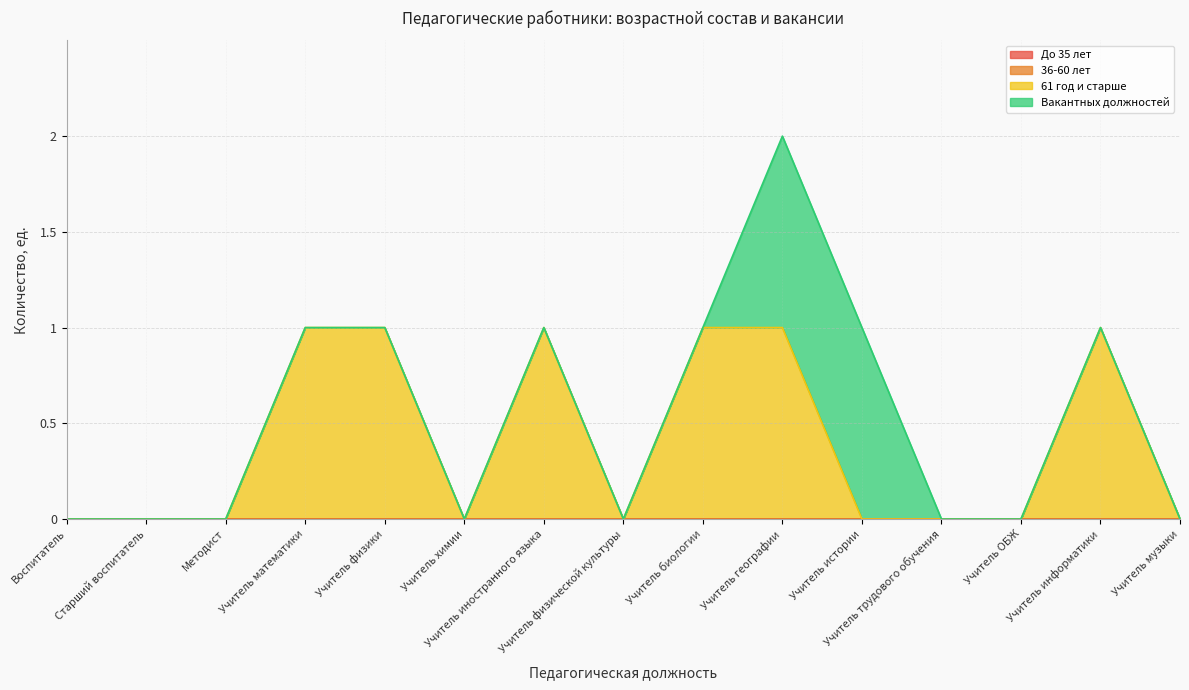

How many data points in 61 год и старше are above 0?

6